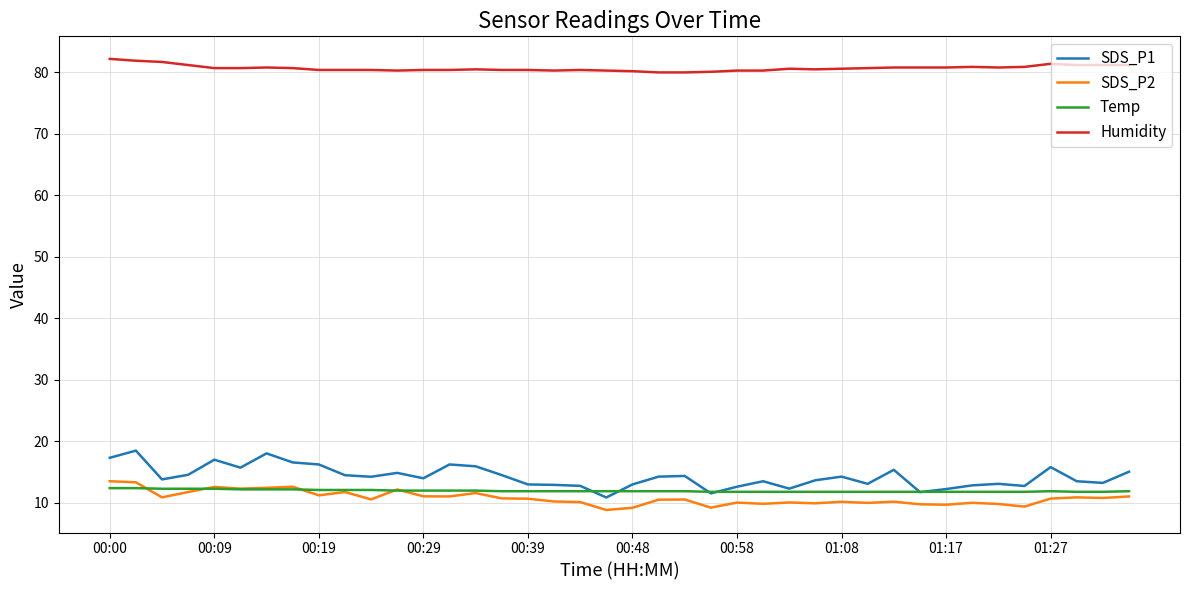

True or false: SDS_P1 and Humidity cross at least once.

False